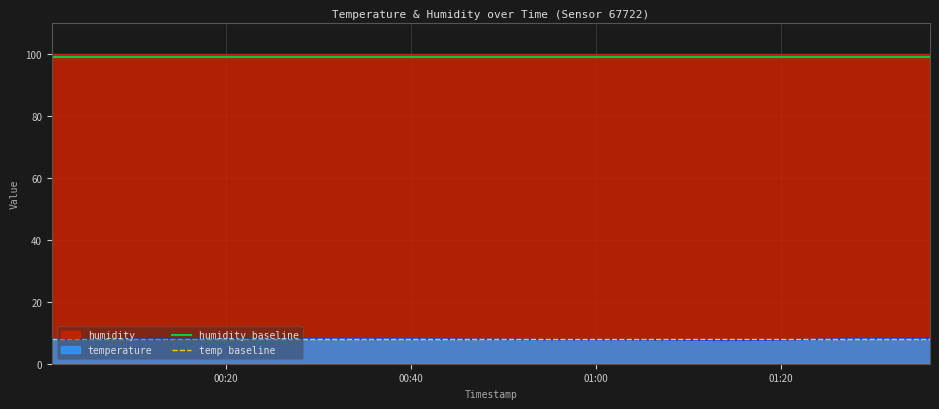

At which category is the sum across all series the highest?

00:20